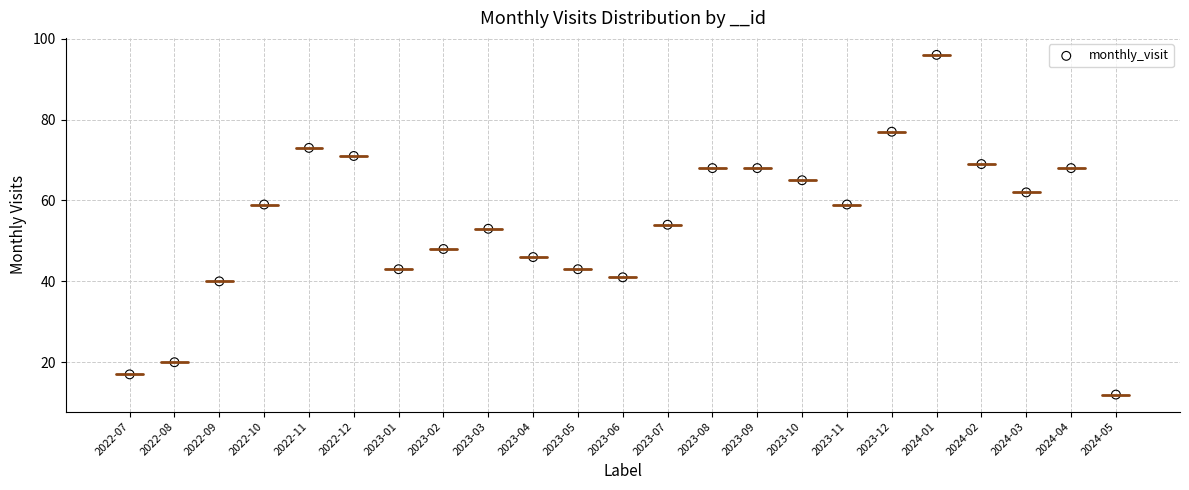

What is the range of Y values (max minus min)?

84